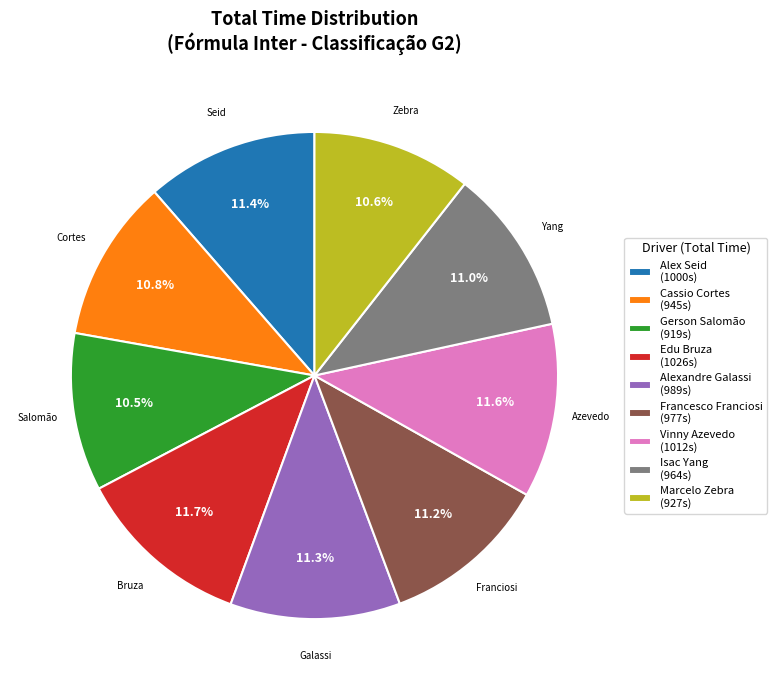

How many segments does this pie chart have?

9